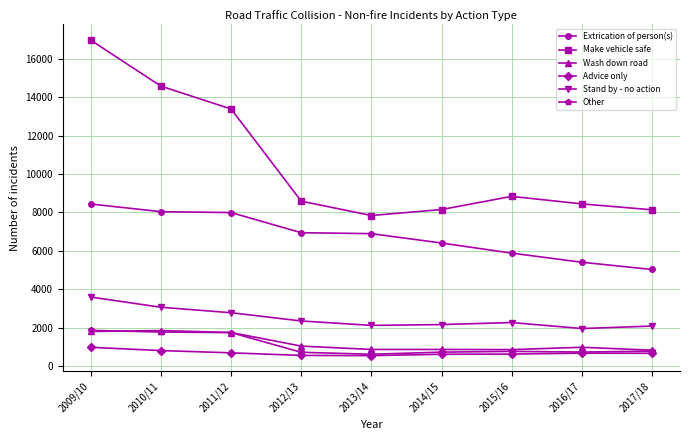

At which label is Wash down road closest to 1330?

2012/13